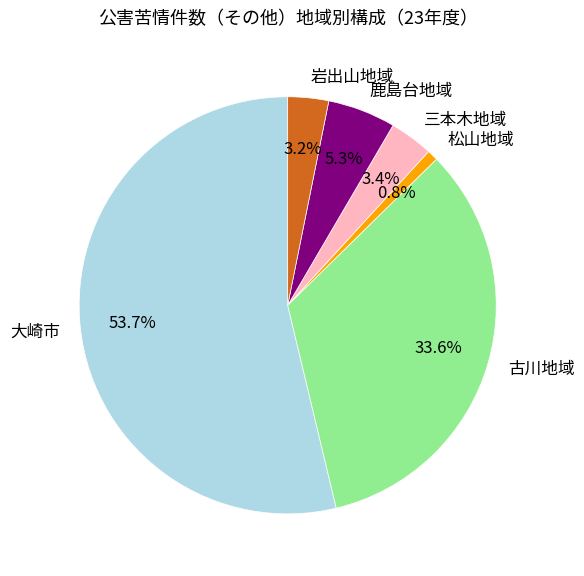

Does 三本木地域 represent more than half of the total?

No